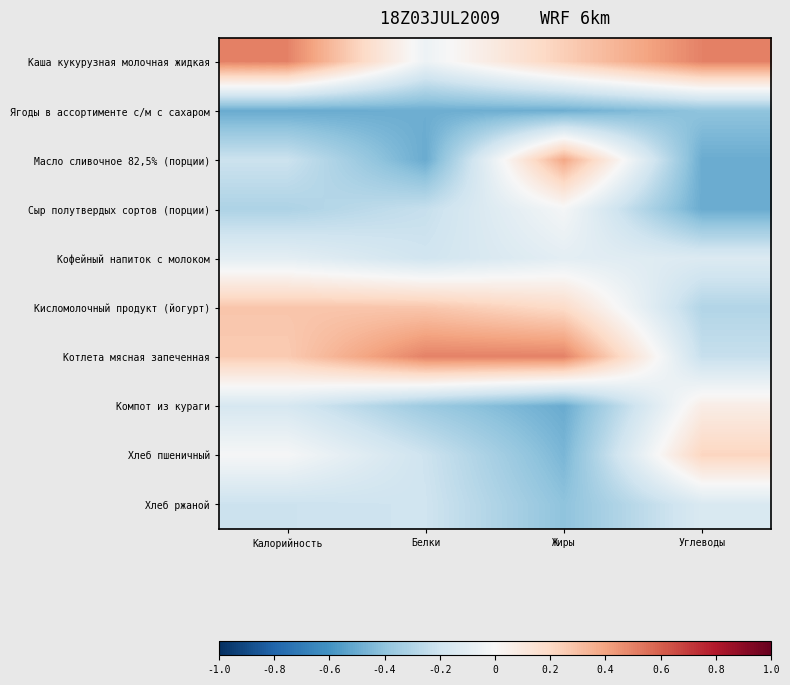

What is the spread (max minus min) of values at Жиры?

1.0